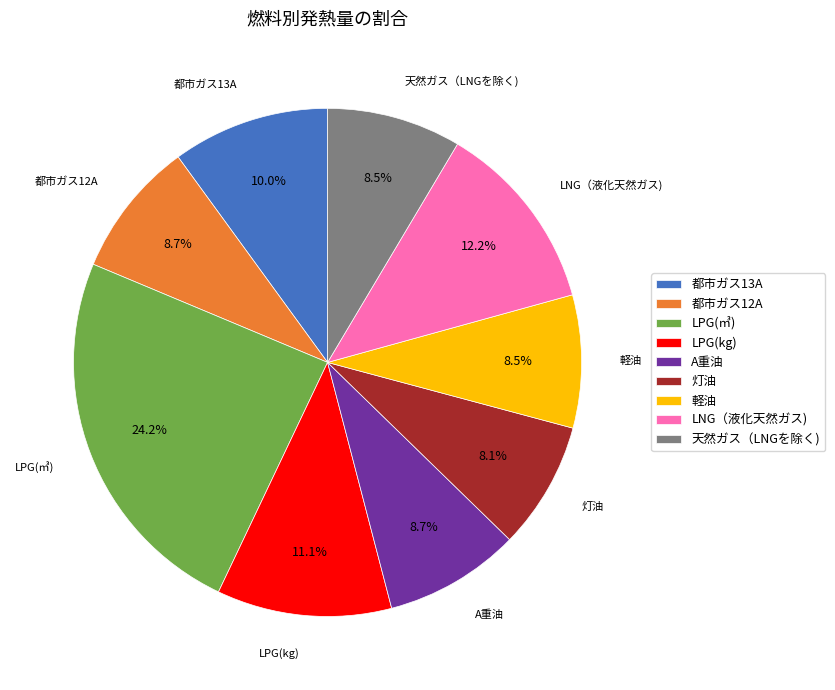

Do 軽油 and LPG(kg) together represent more than half of the pie?

No